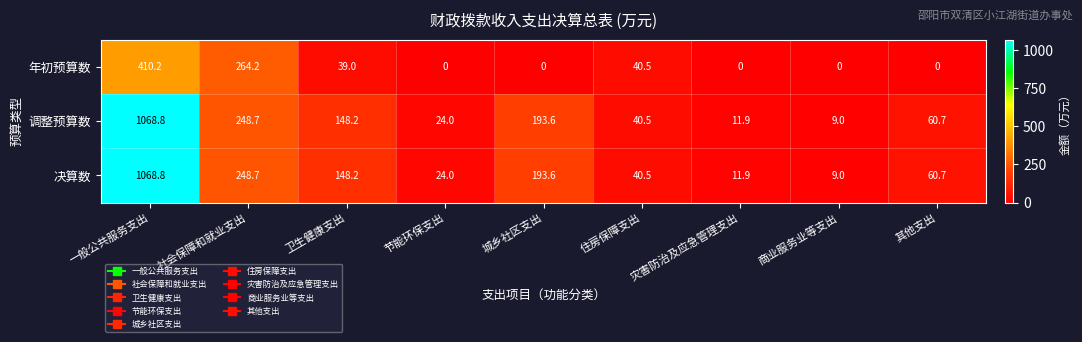

What is the approximate value of 决算数 at 节能环保支出?

24.0